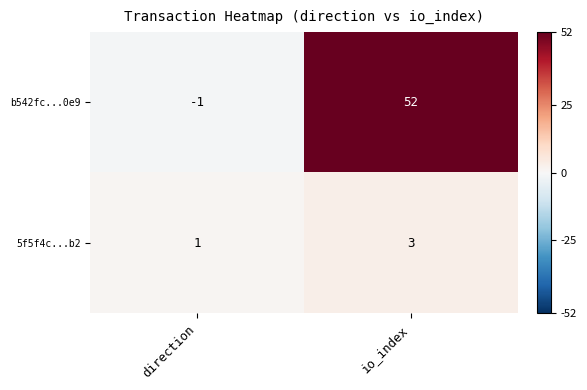

What is the total value across all series at io_index?

55